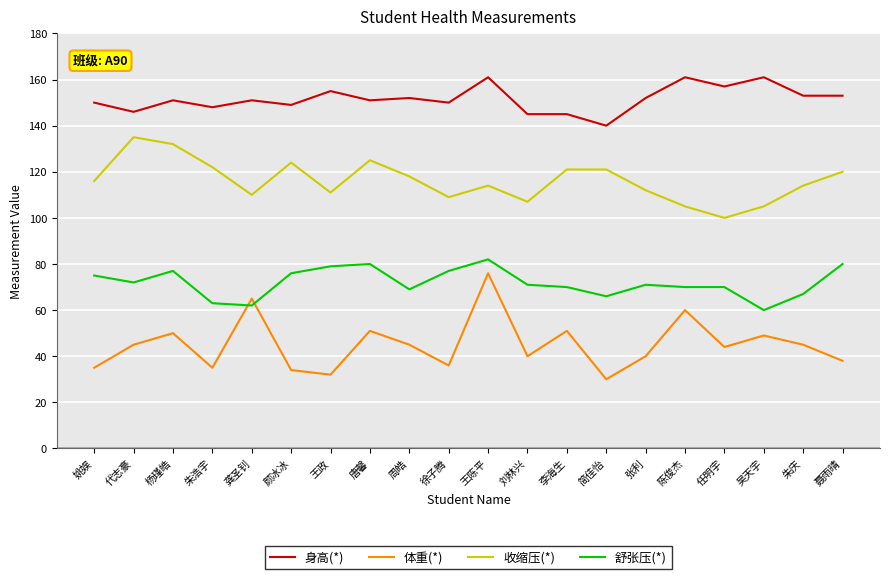

List the series in order of their peak value, highest first.

身高(*), 收缩压(*), 舒张压(*), 体重(*)